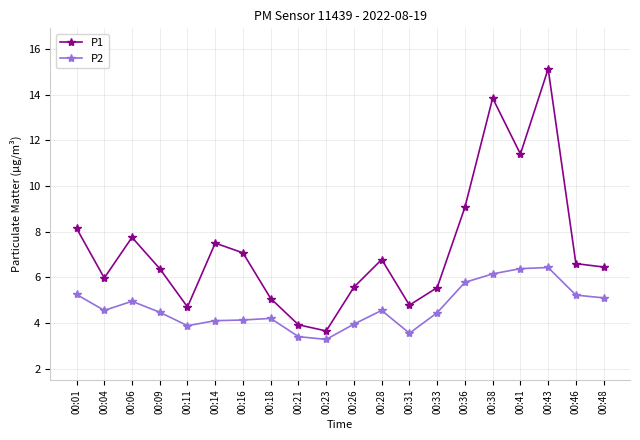

How many interior local valleys does the P1 series have?

5